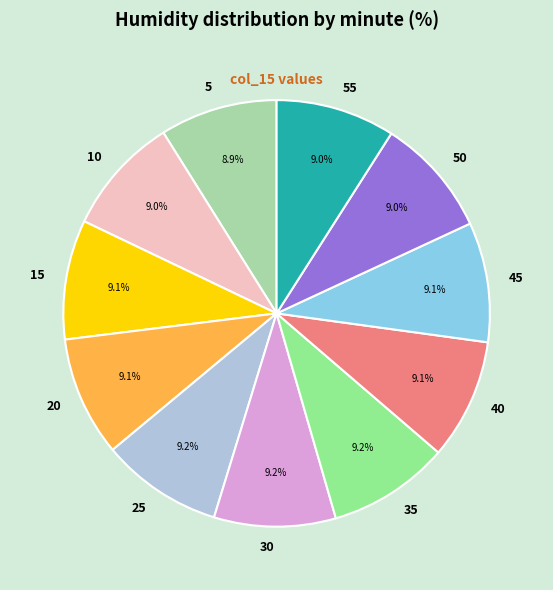

To the nearest percent, what is the combined percentage of 20 and 15?

18%